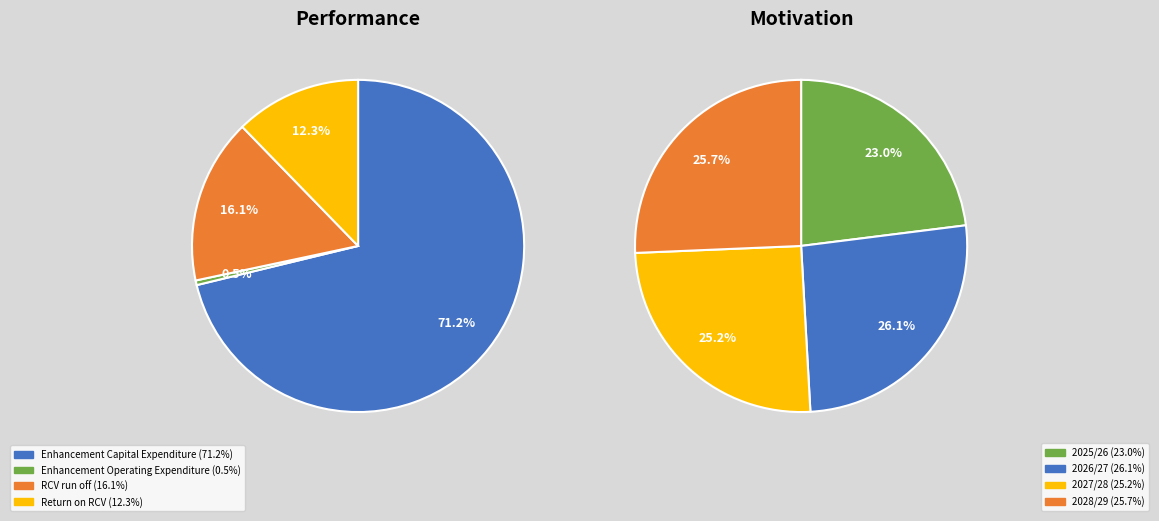

Which slice is the smallest?

2025/26